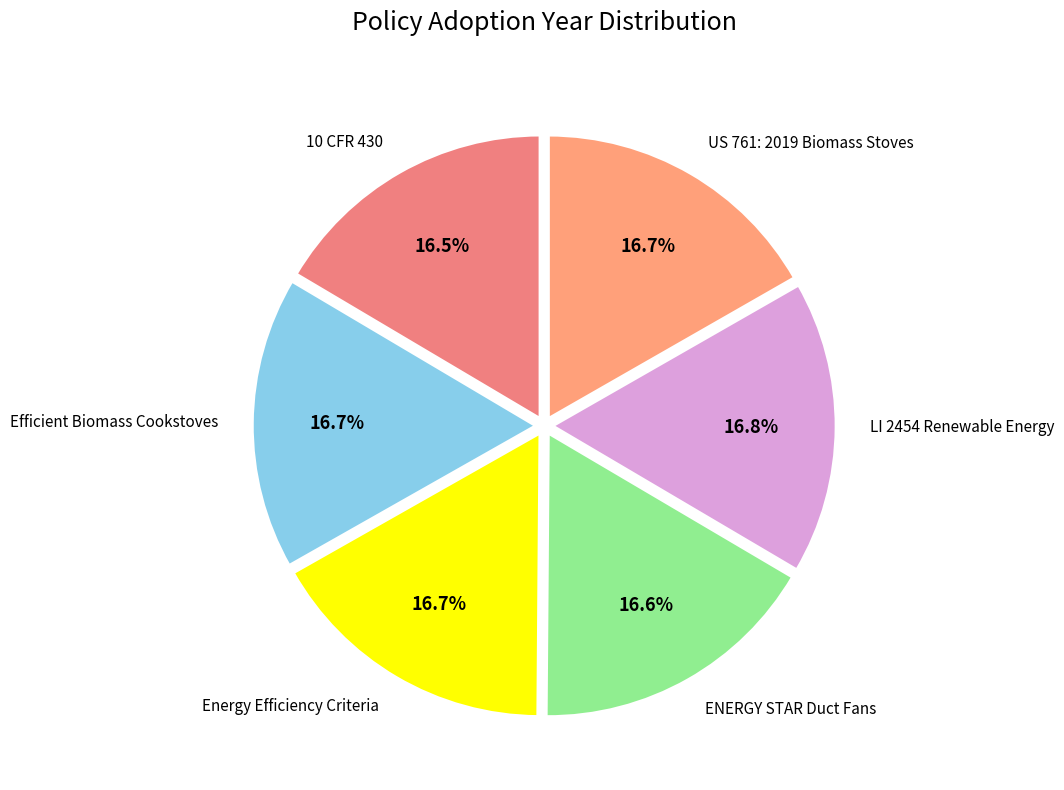

Count the number of slices in the pie.

6